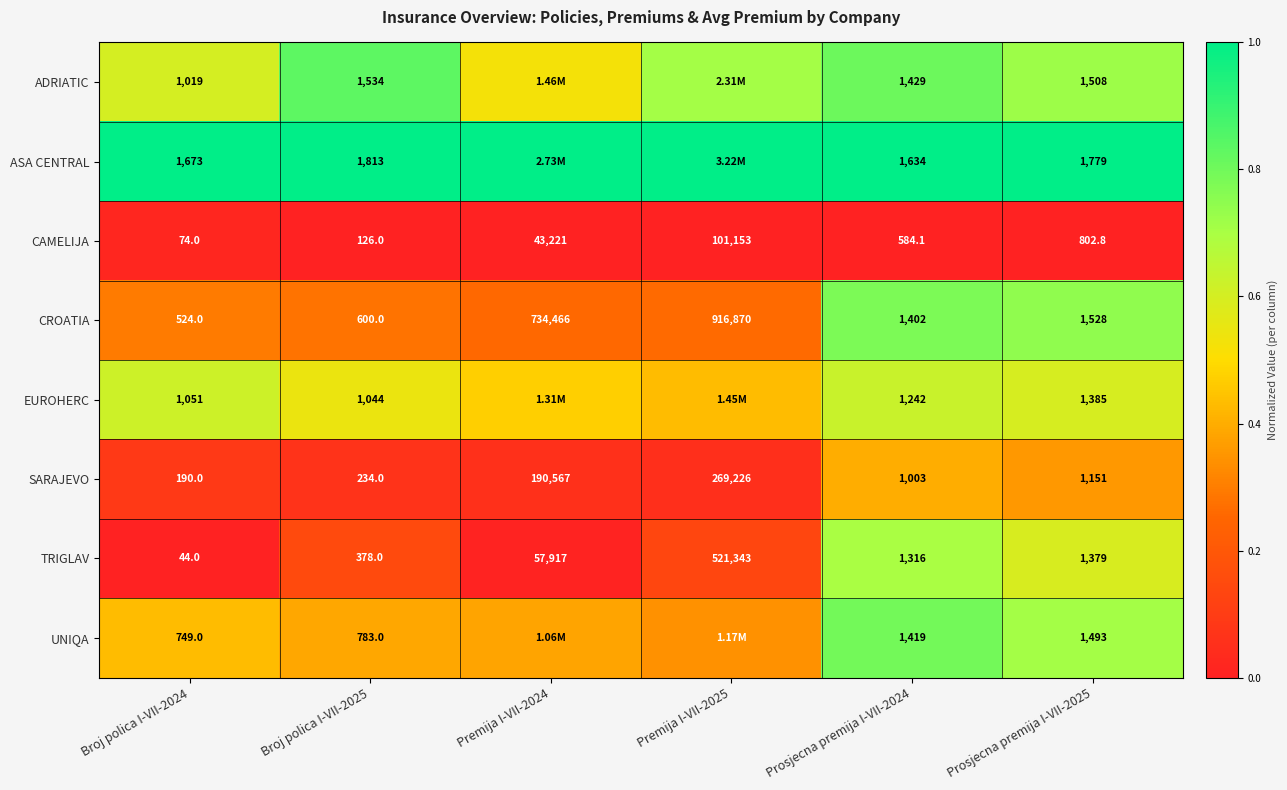

Count the number of data series in this chart.

8